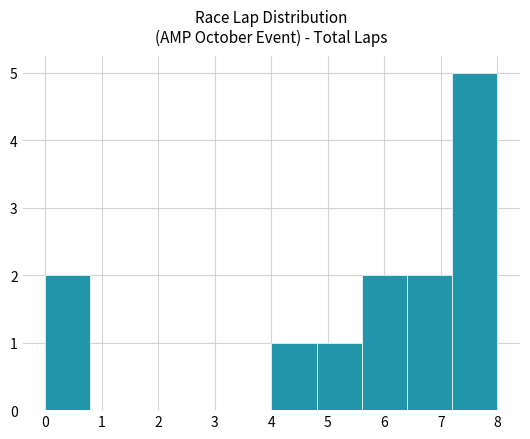

Reading left to right, transcribe this chart: for each bar, give the range it covers on the x-axis and its height. The values are not printed on the chart, so give them approximately, as read against the axis.

0.0 to 0.8: 2
0.8 to 1.6: 0
1.6 to 2.4: 0
2.4 to 3.2: 0
3.2 to 4.0: 0
4.0 to 4.8: 1
4.8 to 5.6: 1
5.6 to 6.4: 2
6.4 to 7.2: 2
7.2 to 8.0: 5